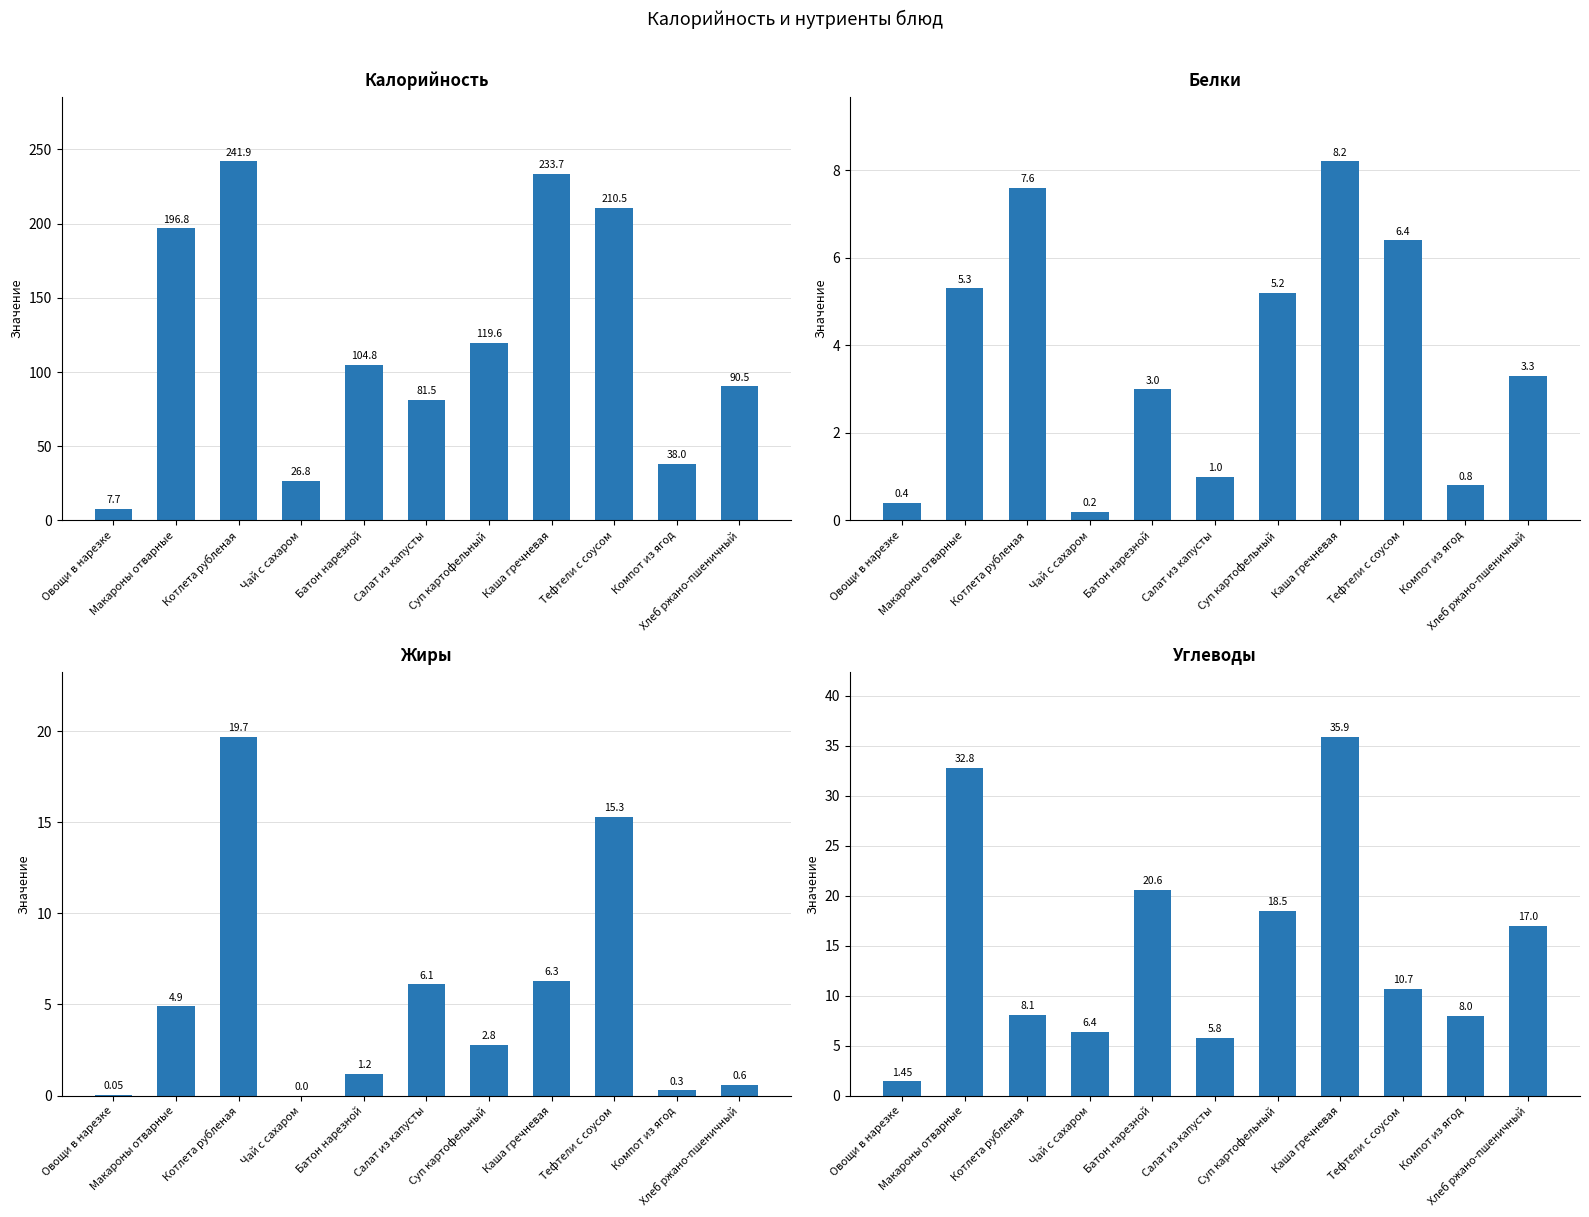

Which series has the largest total across all categories?

Калорийность